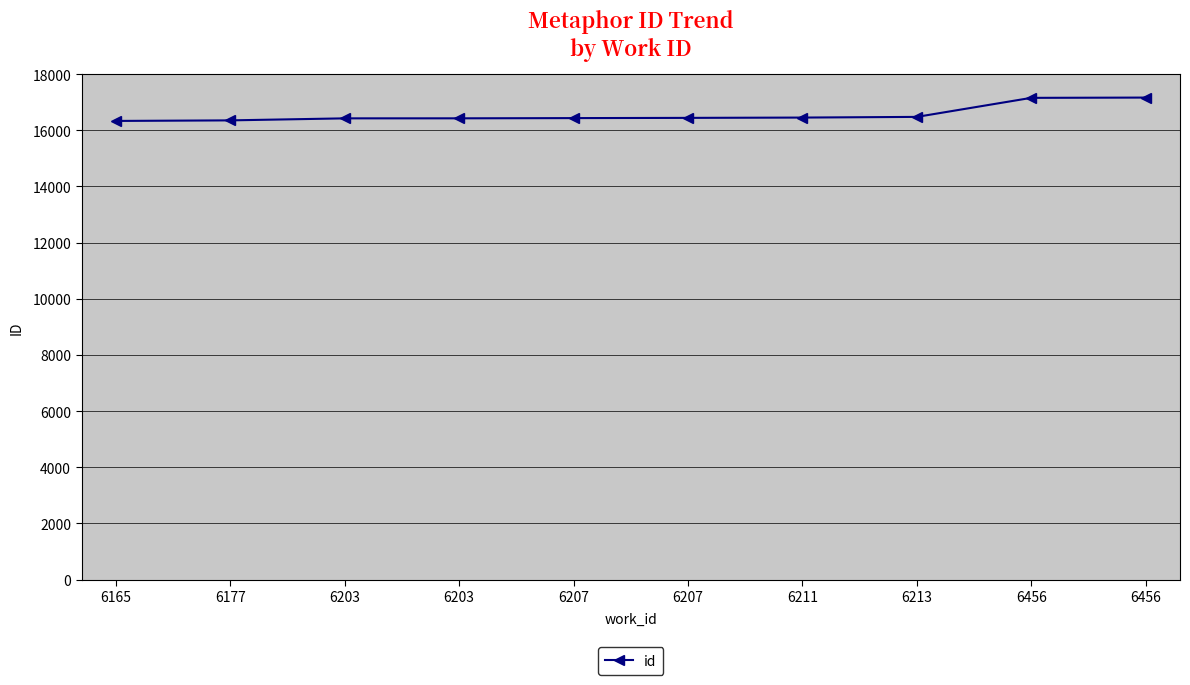

What is the value of the 2nd point from the left?

16351